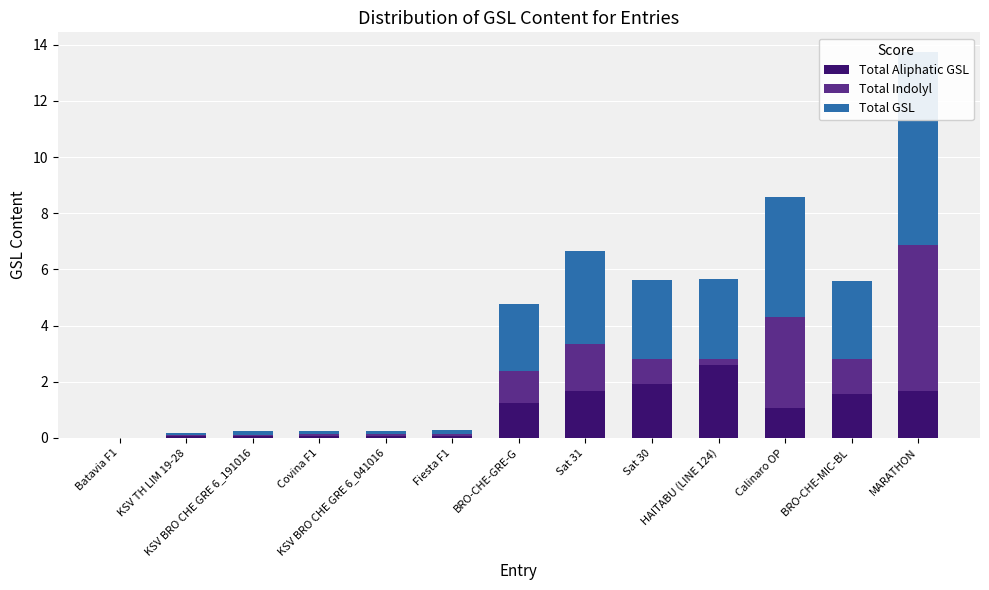

How many bars are there in total?

39